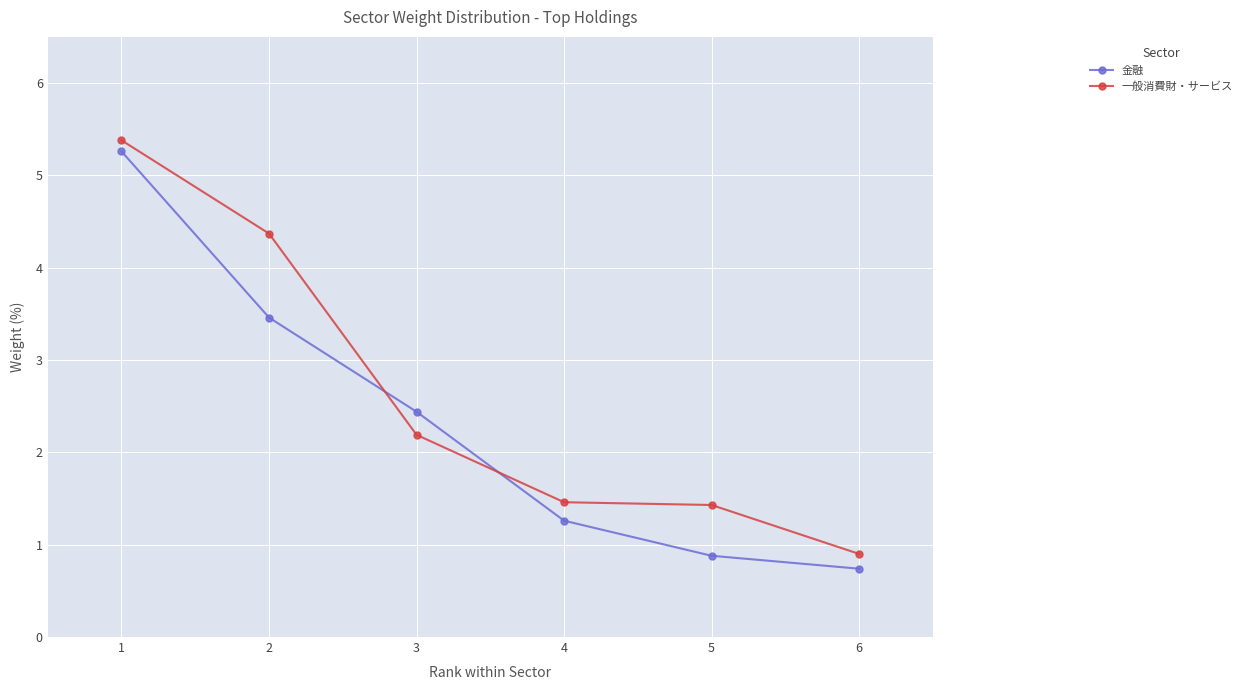

What is the difference between the 金融 values at 3 and 5?

1.6